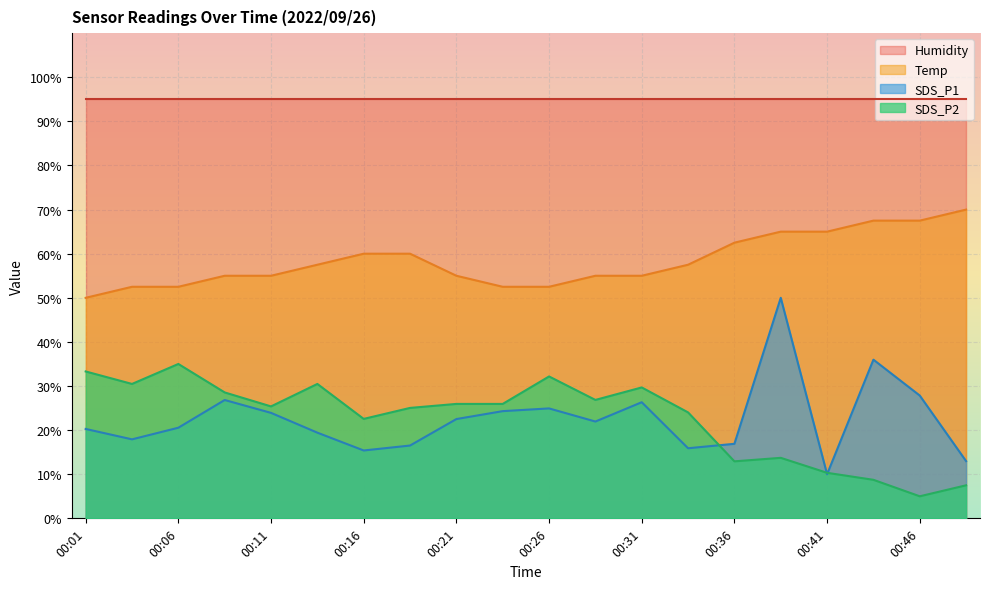

Count the number of data series in this chart.

4